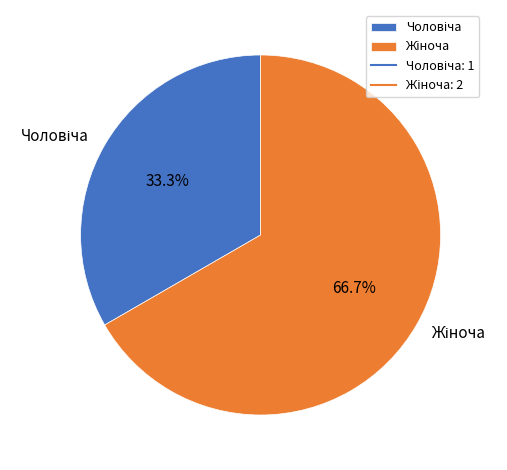

Is there a majority slice in this chart?

Yes